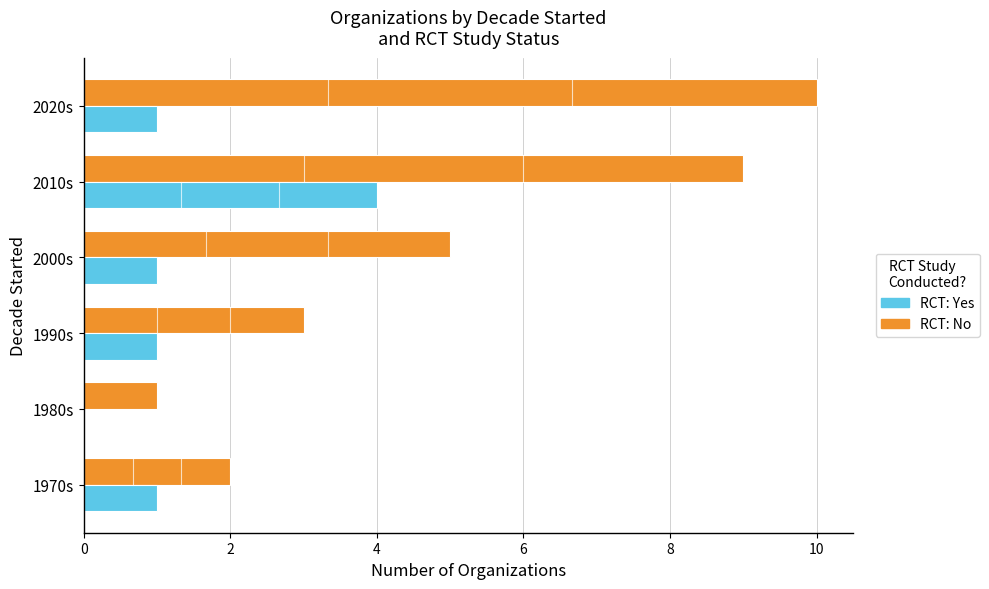

At which category does the chart reach its peak across all series?

2020s